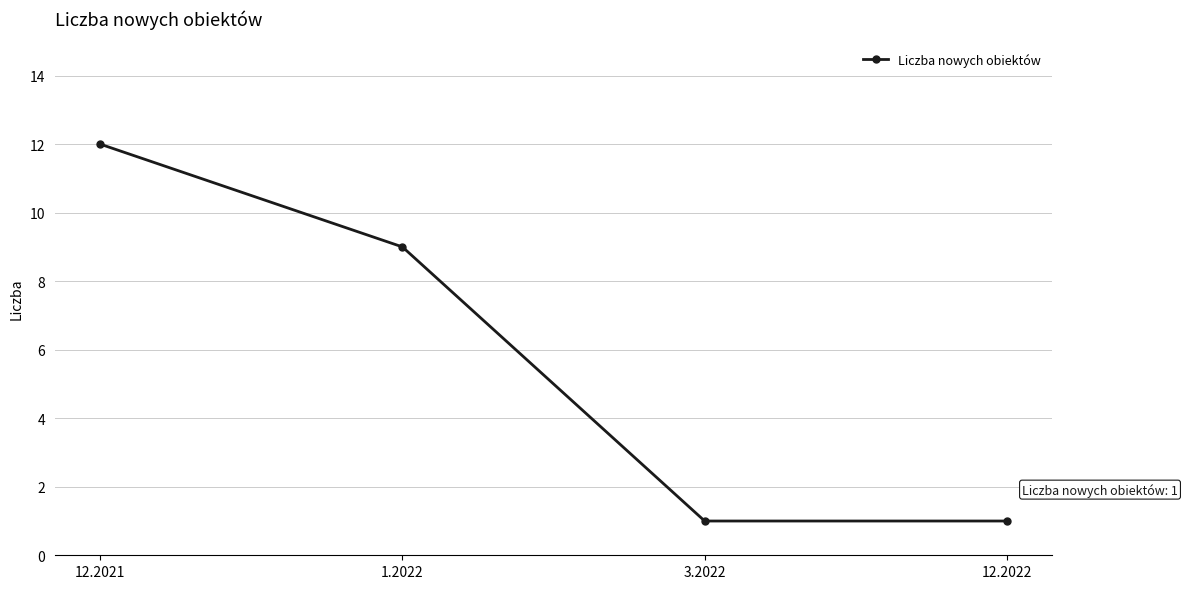

Does the chart display data point markers on the line(s)?

Yes